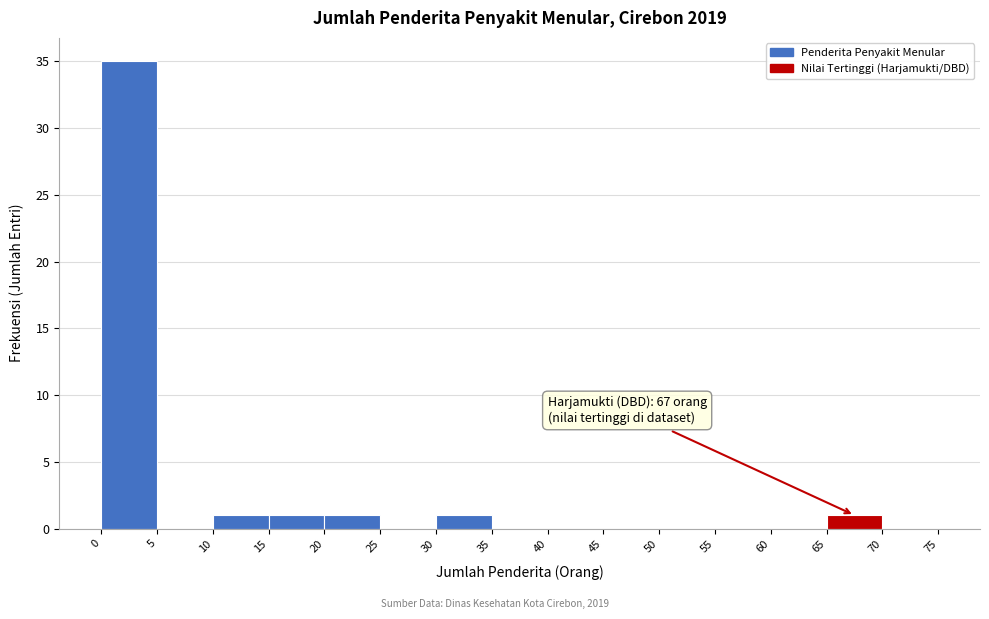

Which range on the x-axis has the tallest bar?

0 to 5